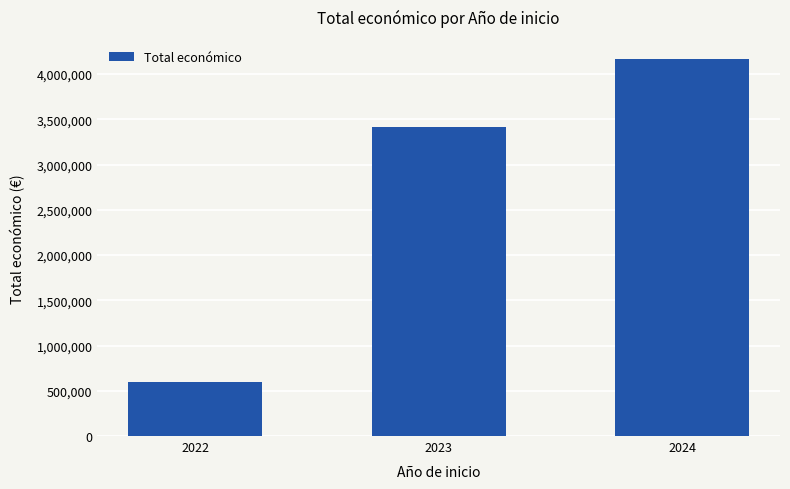

How many values are below 3409687?

1